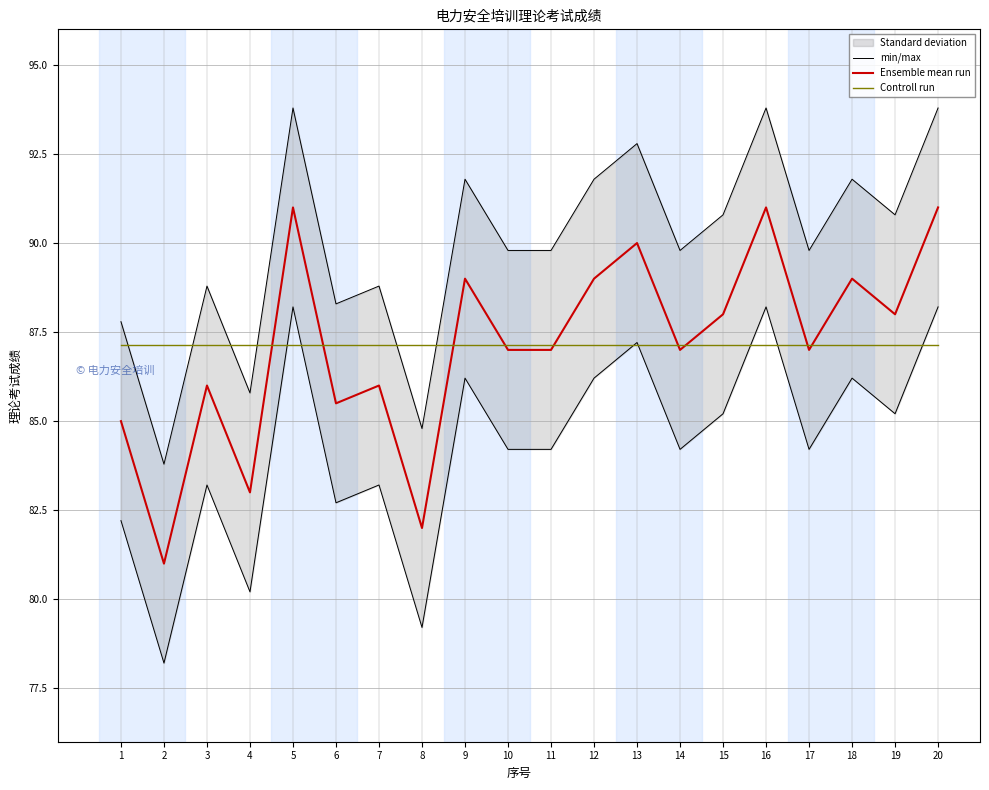

The value of min/max at 9 is 91.8. True or false?

True